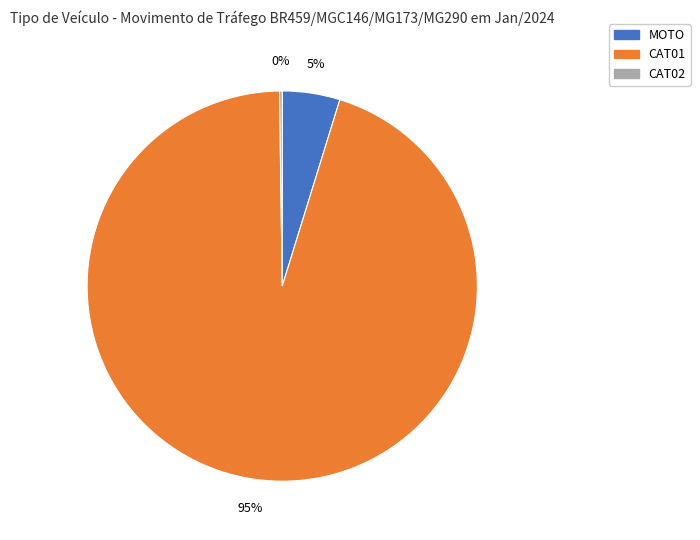

To the nearest percent, what is the difference between the largest and smallest slice percentages?

95%